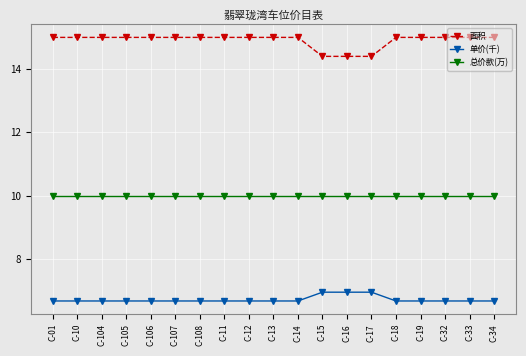

What is the spread (max minus min) of values at C-13?

8.3